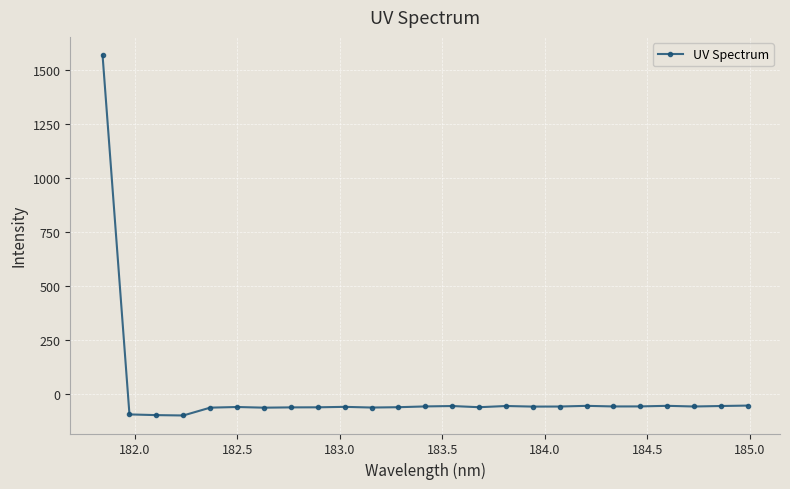

True or false: there are more than 2 points higher than both neighbors.

True